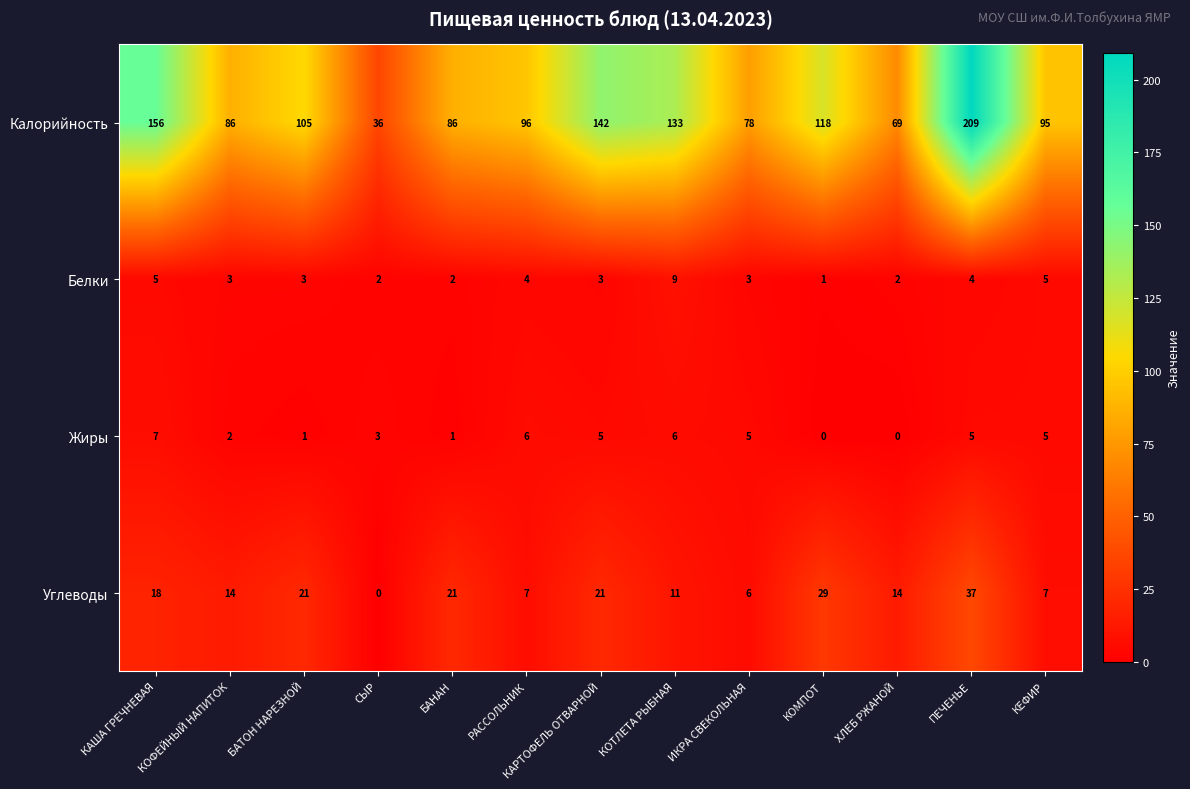

What is the maximum value shown in the chart?

209